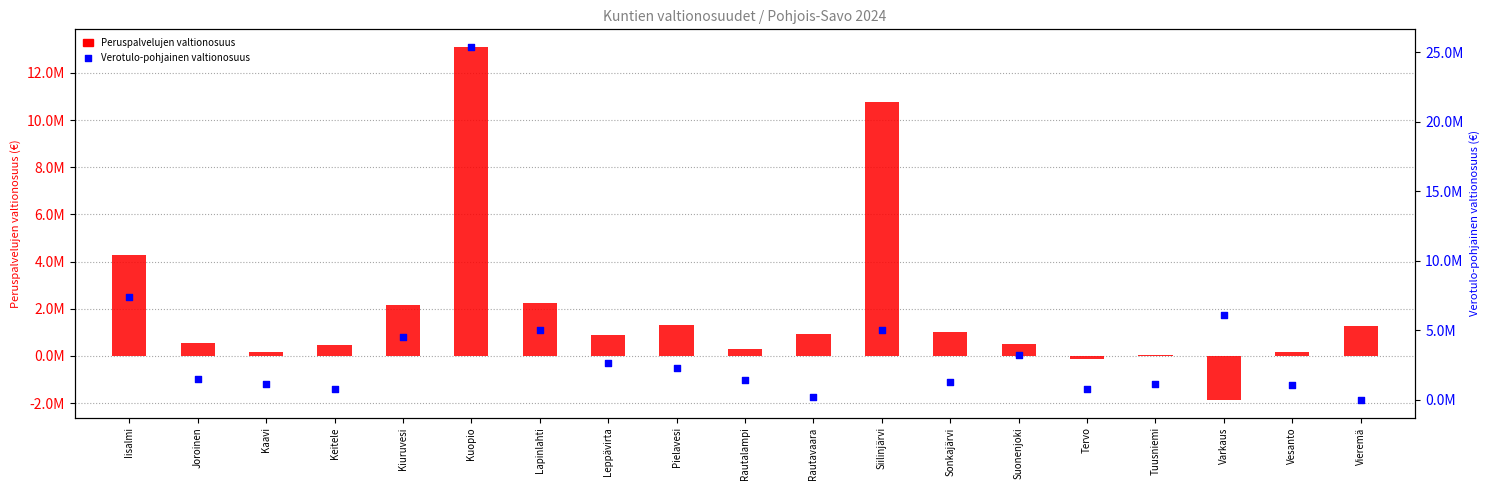

At how many categories does at least one series exceed 1266810?

12